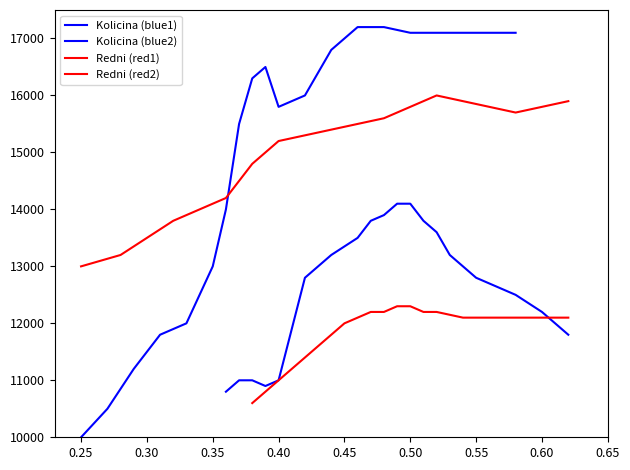

How many times do Redni (red2) and Kolicina (blue1) cross each other?

1